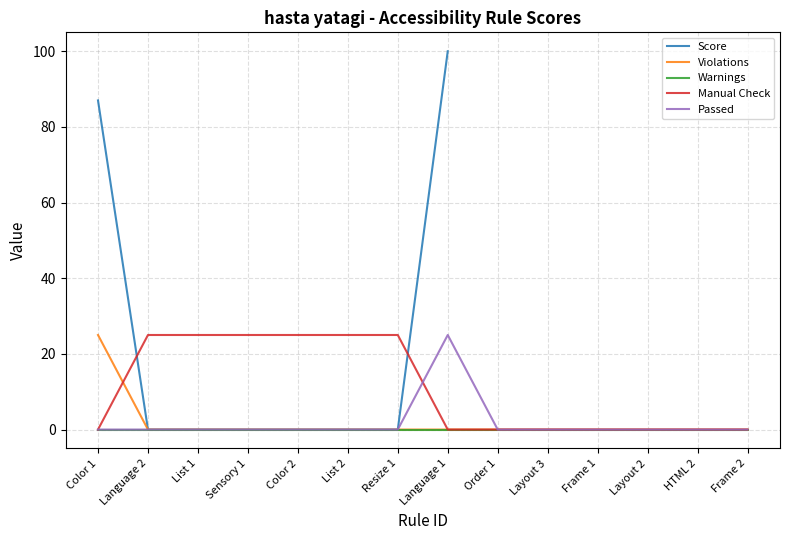

Count the number of data series in this chart.

5